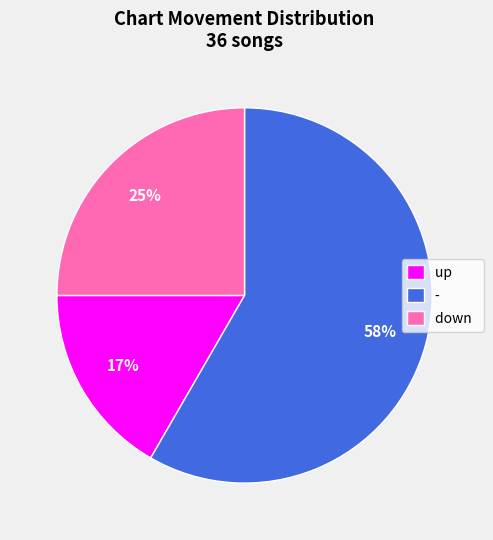

How many slices are in this pie chart?

3